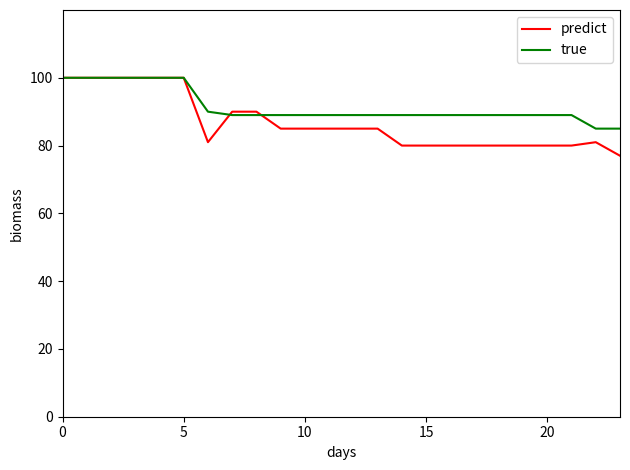

Which series has the widest spread of values?

predict